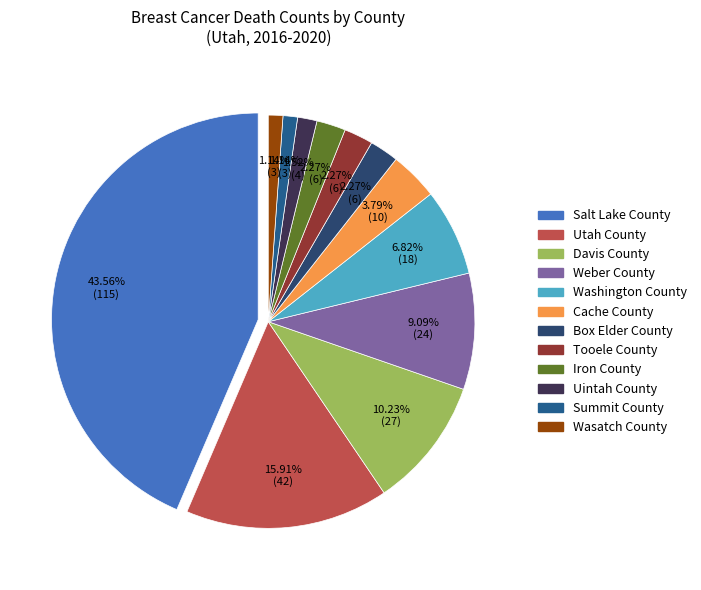

Rank the categories by value from highest to lowest.

Salt Lake County, Utah County, Davis County, Weber County, Washington County, Cache County, Box Elder County, Tooele County, Iron County, Uintah County, Summit County, Wasatch County